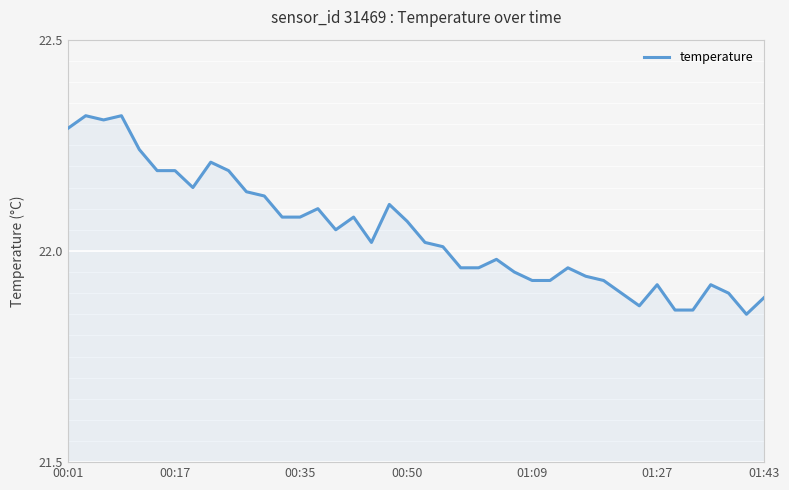

What is the difference between the maximum and minimum values?

0.5